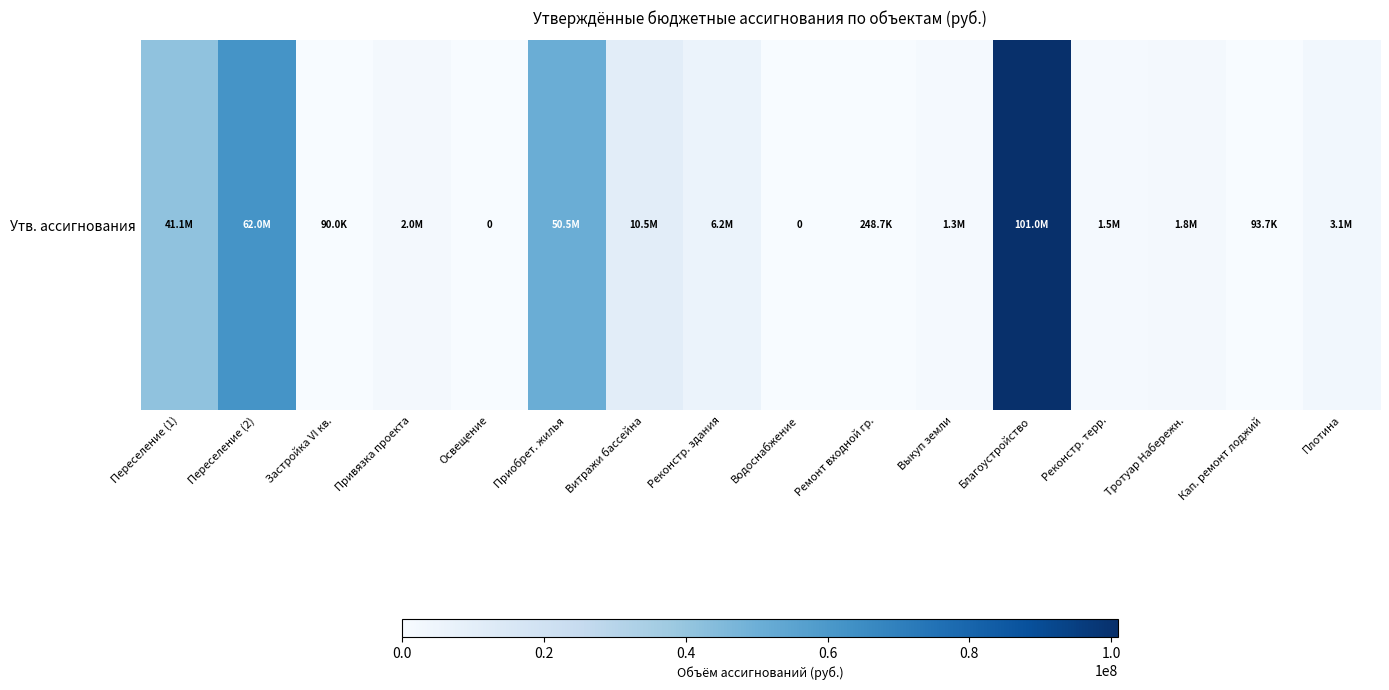

At which category does the chart reach its peak across all series?

Благоустройство